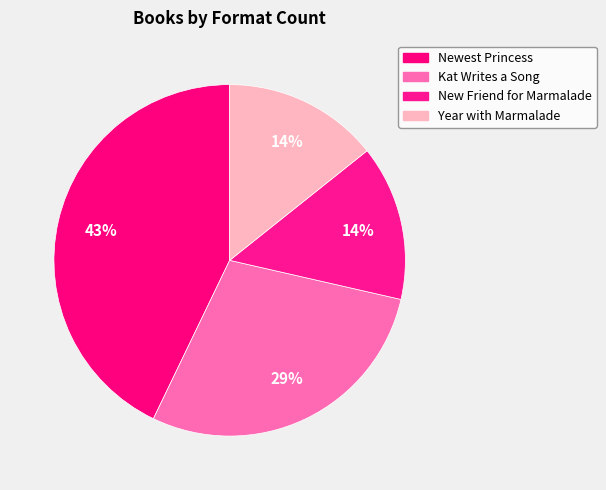

What percentage is NOT represented by Newest Princess?

57.1%